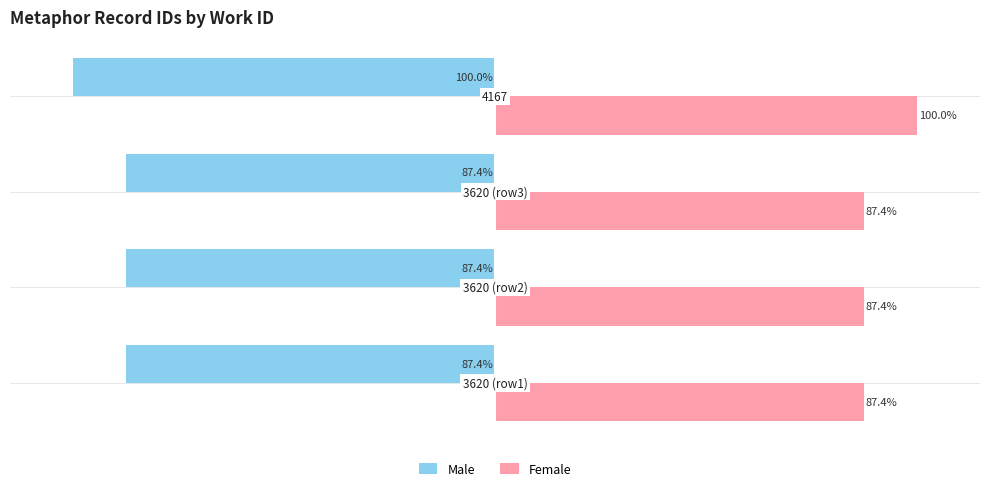

Rank the series by their maximum value, from lowest to highest.

Male, Female